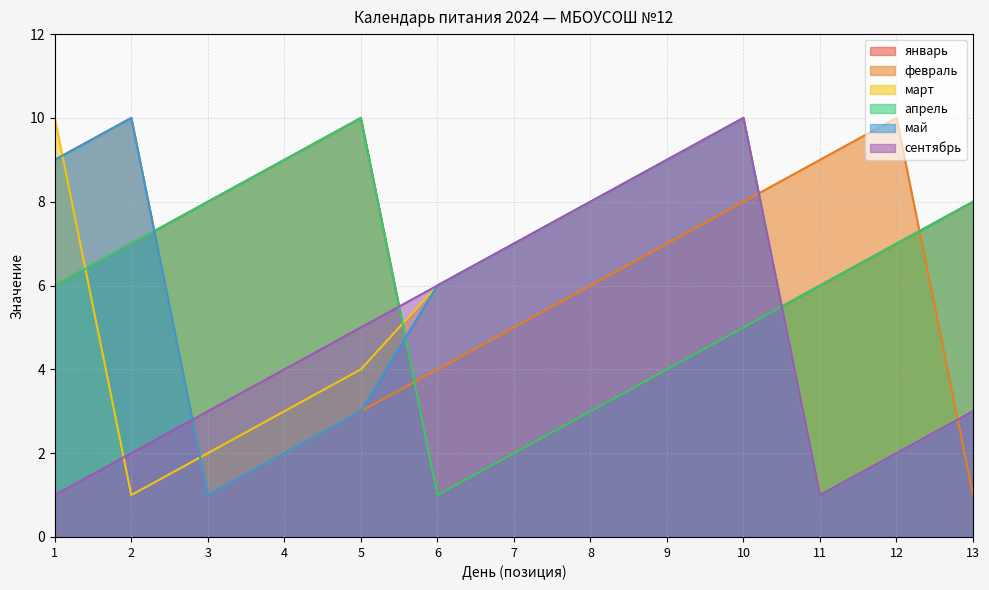

The сентябрь series shows 0 at 1. True or false?

False